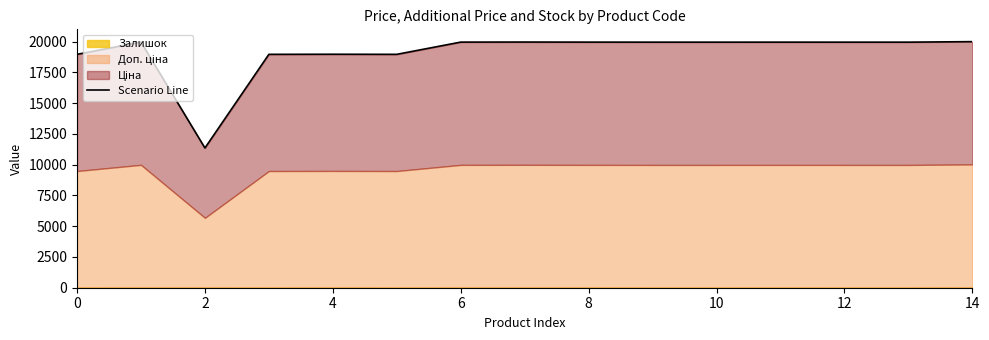

Does the chart have visible grid lines?

No